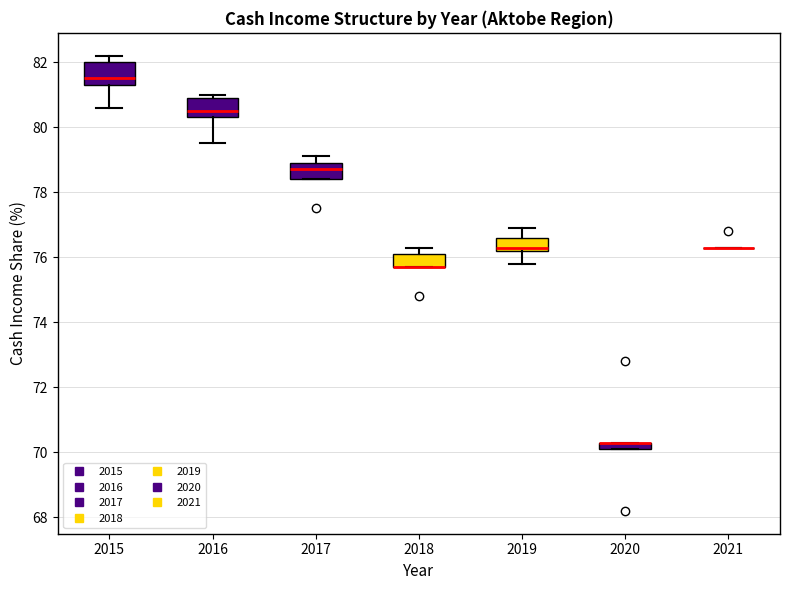

Where is the lower edge of the box at x = 2020 on the y-axis? The values are not printed on the chart, so give them approximately, as read against the axis.

70.2